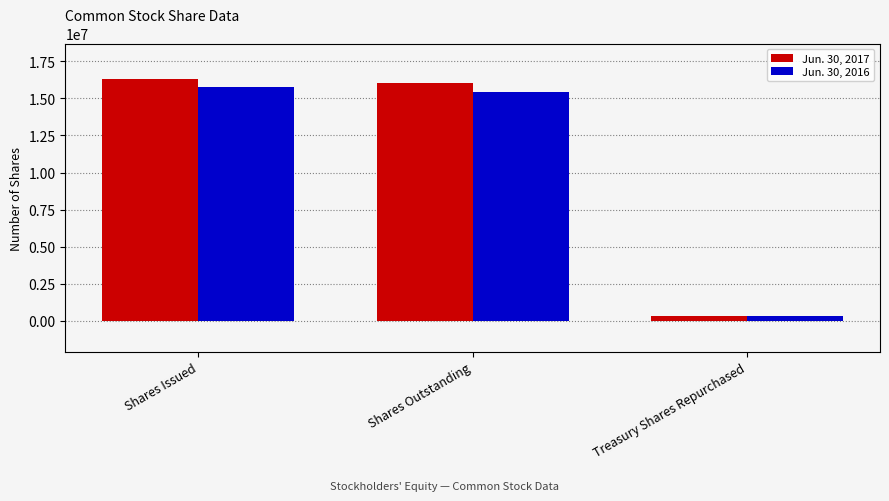

How many bars are there in total?

6